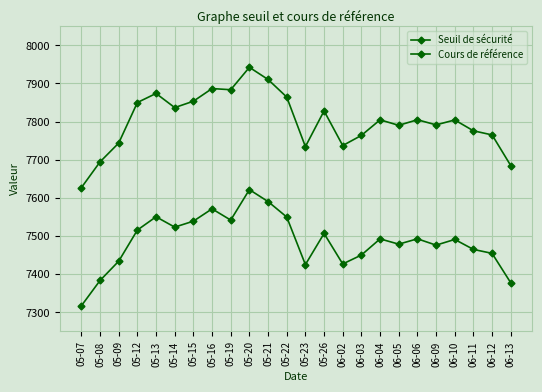

What is the difference between the Cours de référence values at 05-13 and 06-11?

97.9